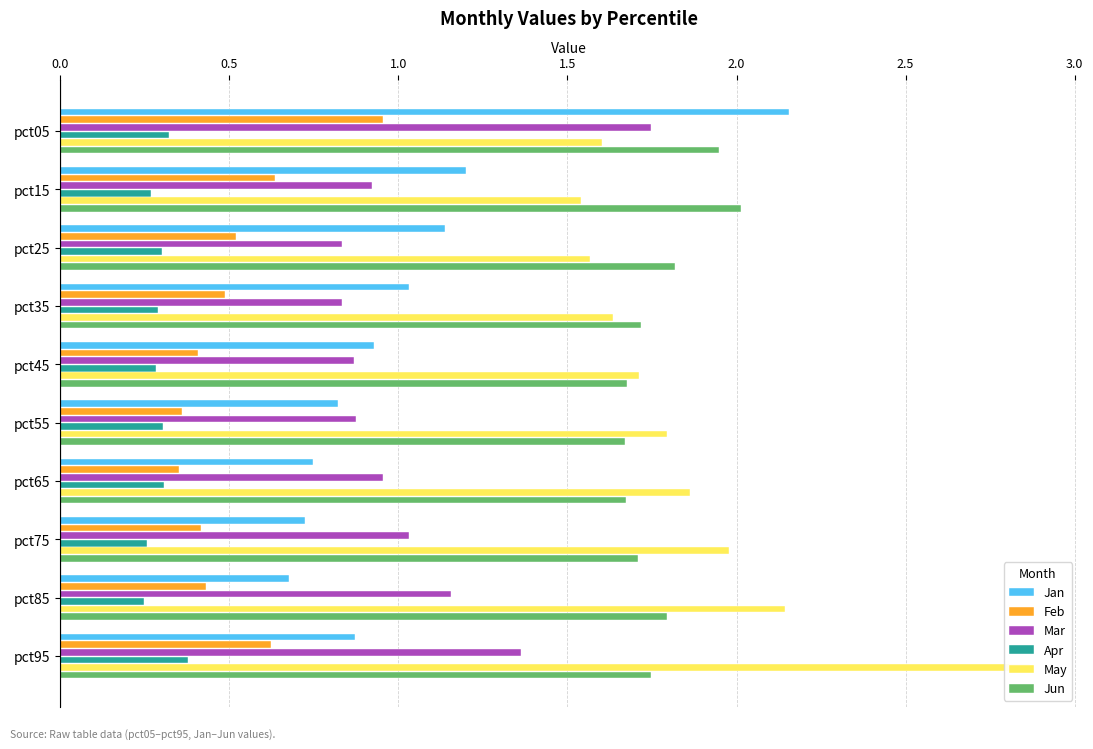

List the series in order of their peak value, highest first.

May, Jan, Jun, Mar, Feb, Apr